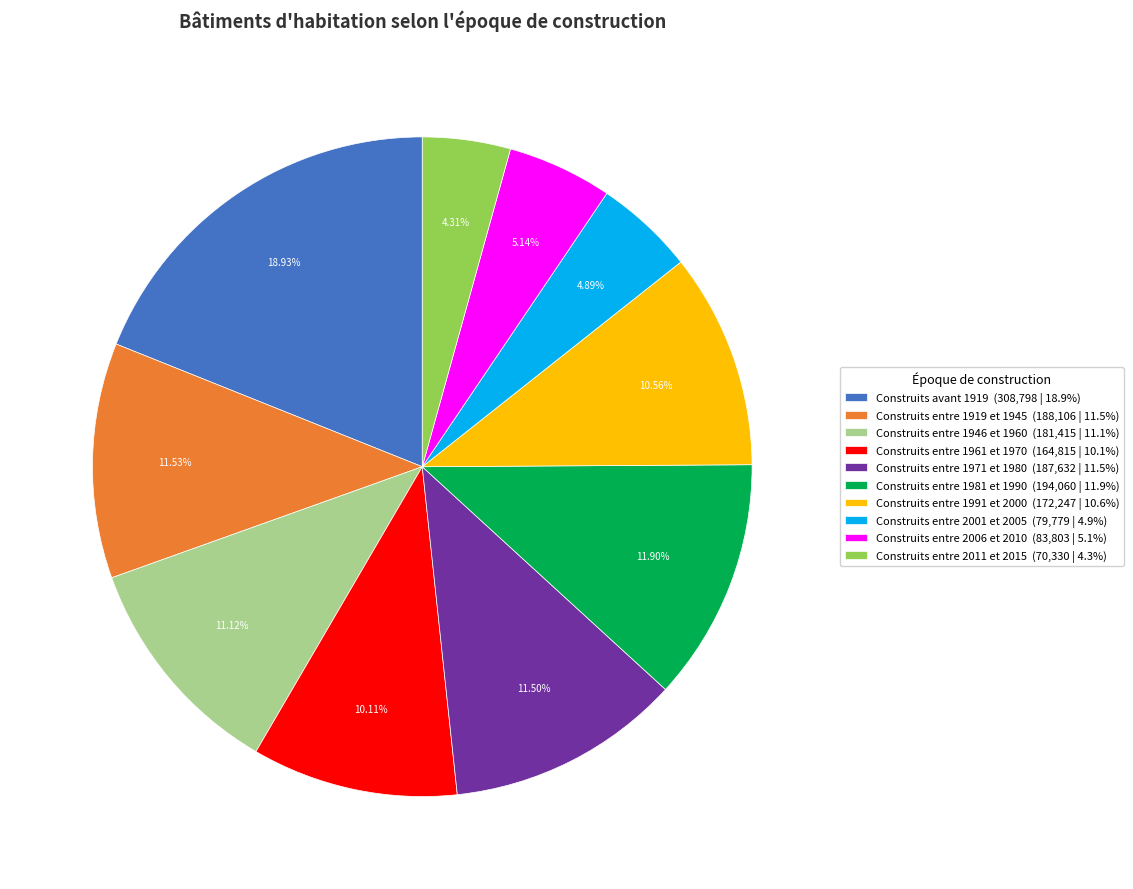

True or false: Construits entre 2011 et 2015 accounts for 10% of the total.

False